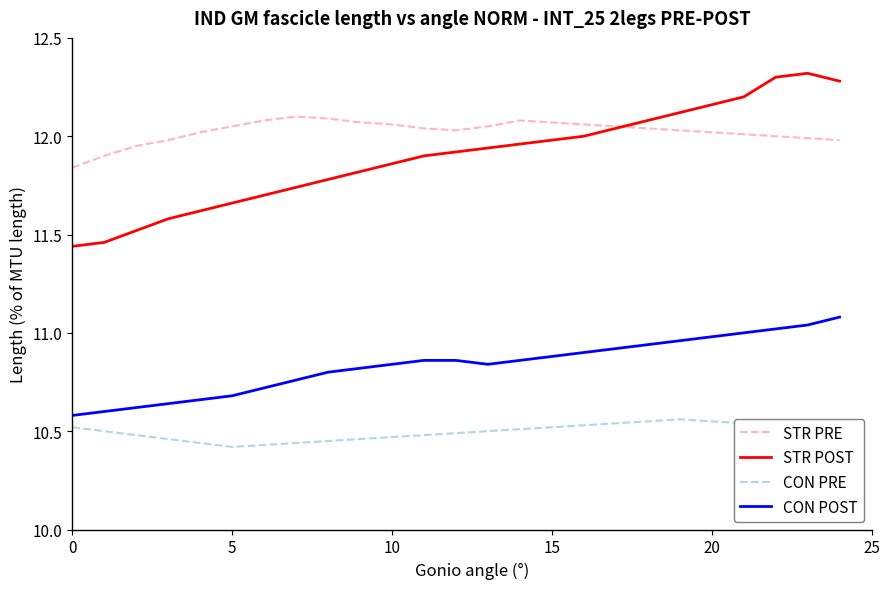

List the series in order of their peak value, highest first.

STR POST, STR PRE, CON POST, CON PRE